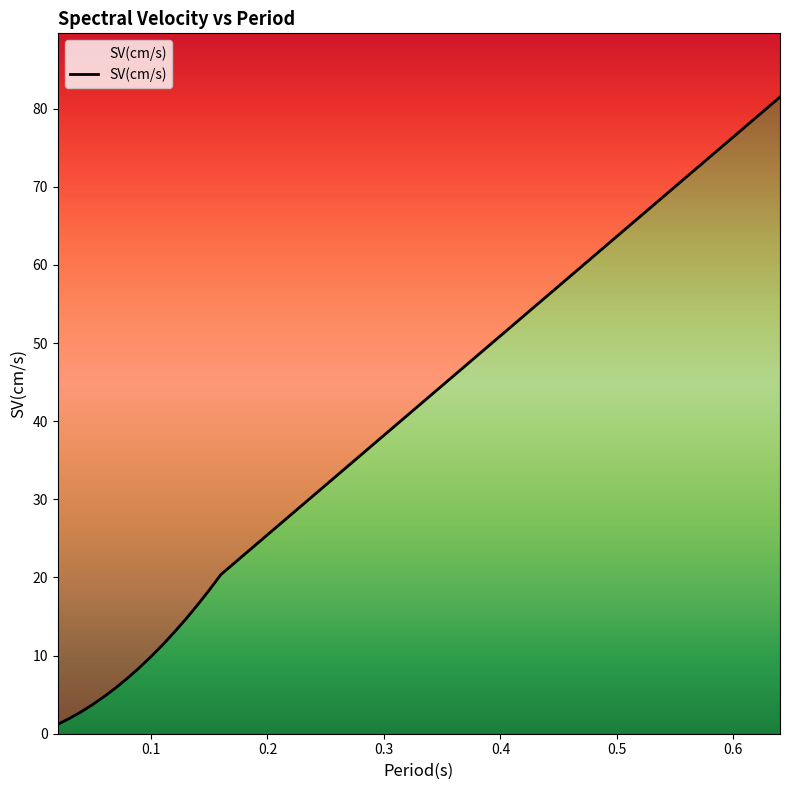

Reading left to right, what are all the values shown in this chart?

0.02=1.2	0.03=2.0	0.04=2.8	0.05=3.7	0.06=4.8	0.07=5.9	0.08=7.1	0.09=8.4	0.1=9.9	0.11=11.4	0.12=13.0	0.13=14.7	0.14=16.5	0.15=18.4	0.16=20.4	0.64=81.5